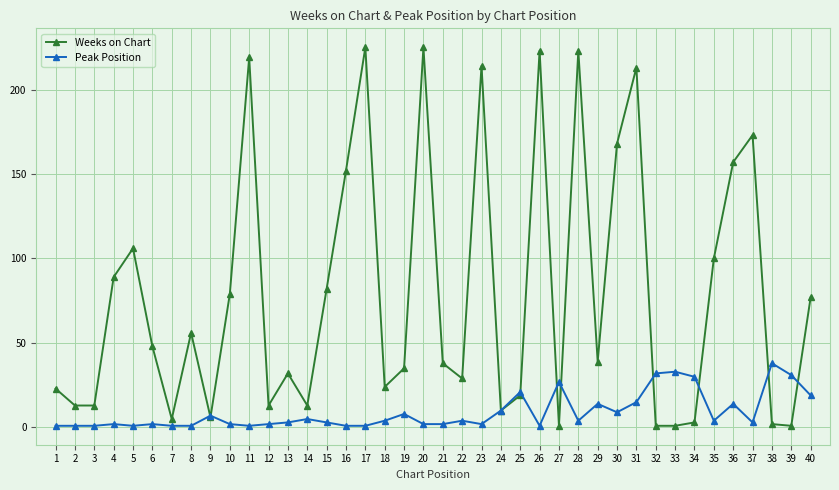

At how many categories does at least one series exceed 36?

22